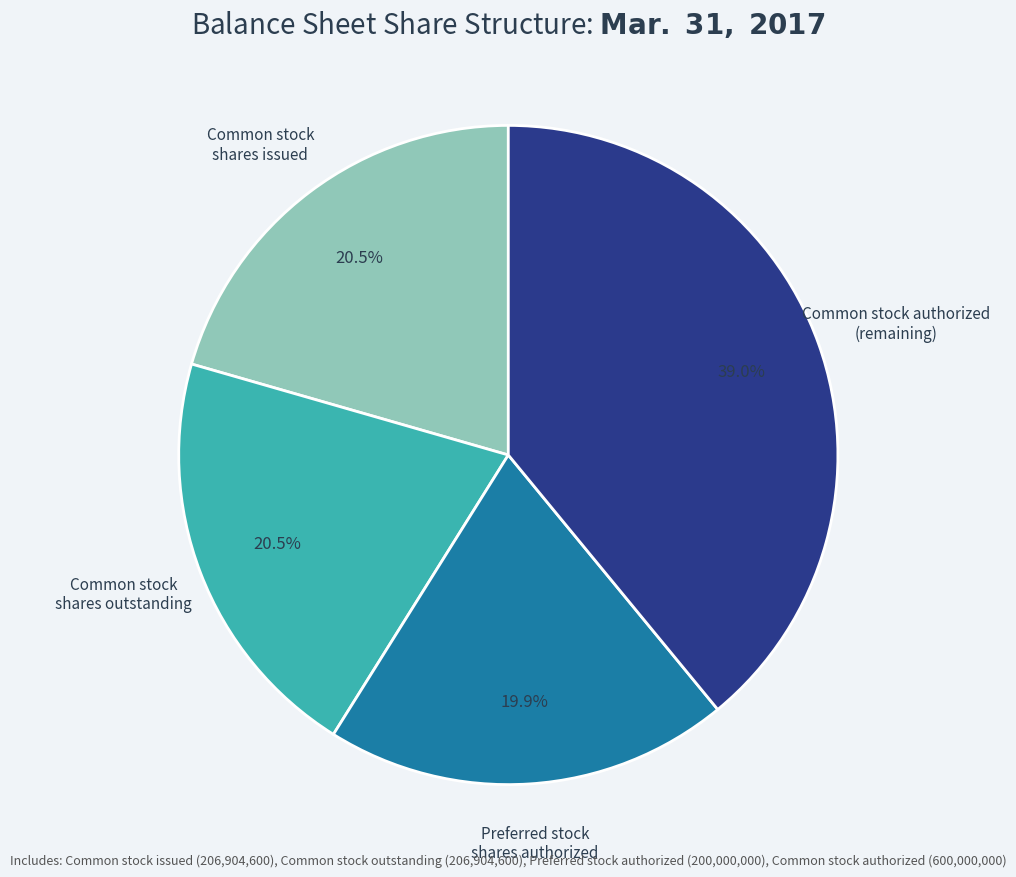

Count the number of slices in the pie.

4